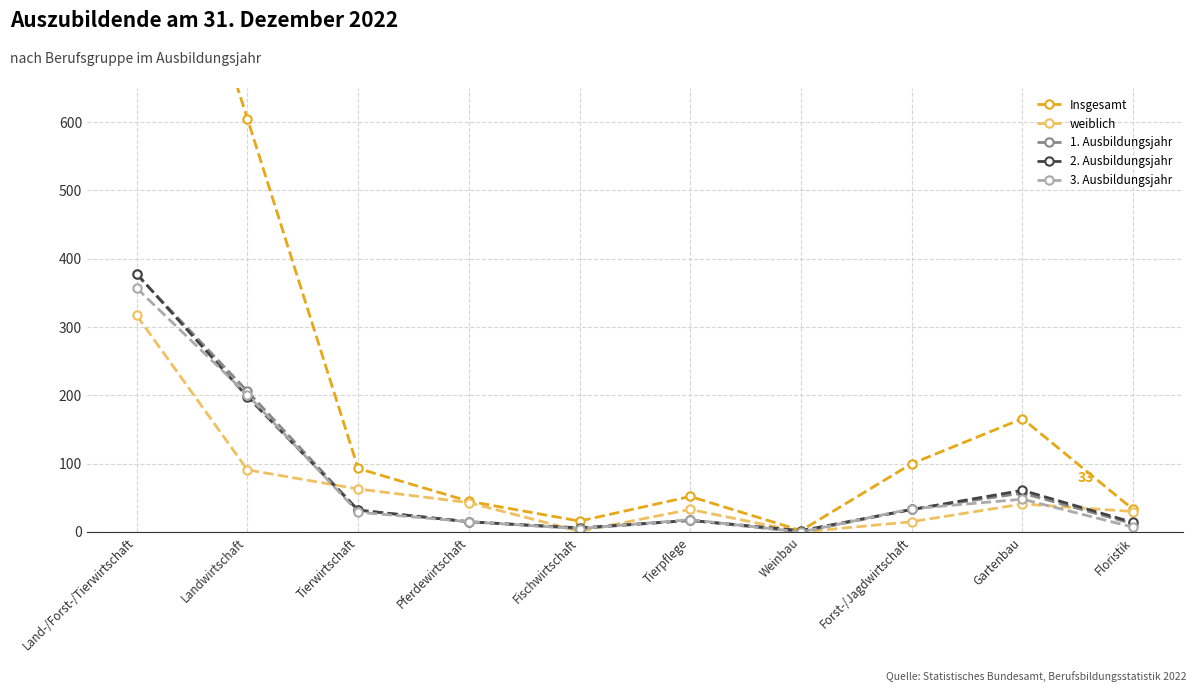

What is the difference between the maximum and minimum values in the weiblich series?

317